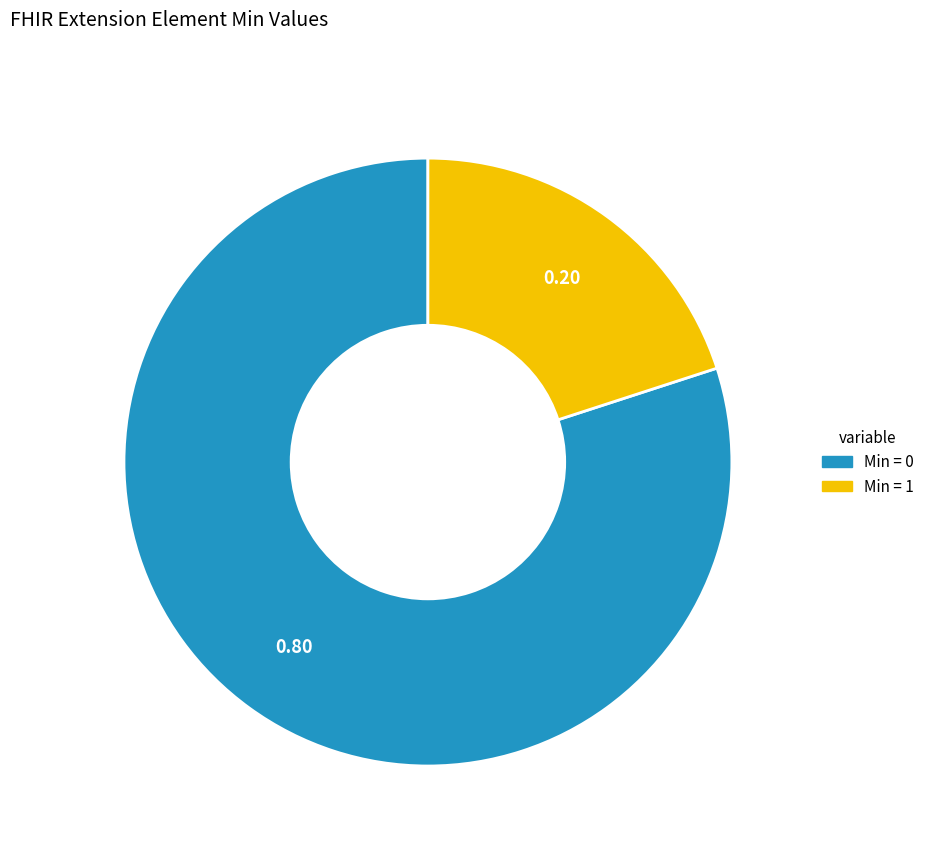

Combined, do Min = 1 and Min = 0 account for over 50%?

Yes